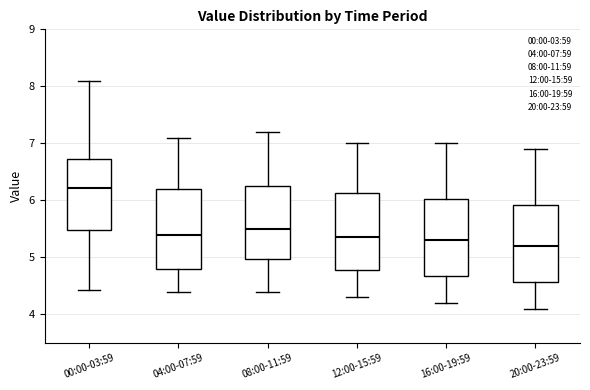

Reading left to right, transcribe this box plot: for each box, give where its median line is, the range the box spans, and where its two whiskers end, as read against the y-axis. The values are not printed on the chart, so give them approximately, as read against the axis.

00:00-03:59: median 6.2, box 5.5 to 6.7, whiskers 4.4 to 8.1
04:00-07:59: median 5.4, box 4.8 to 6.2, whiskers 4.4 to 7.1
08:00-11:59: median 5.5, box 5.0 to 6.3, whiskers 4.4 to 7.2
12:00-15:59: median 5.4, box 4.8 to 6.1, whiskers 4.3 to 7.0
16:00-19:59: median 5.3, box 4.7 to 6.0, whiskers 4.2 to 7.0
20:00-23:59: median 5.2, box 4.6 to 5.9, whiskers 4.1 to 6.9